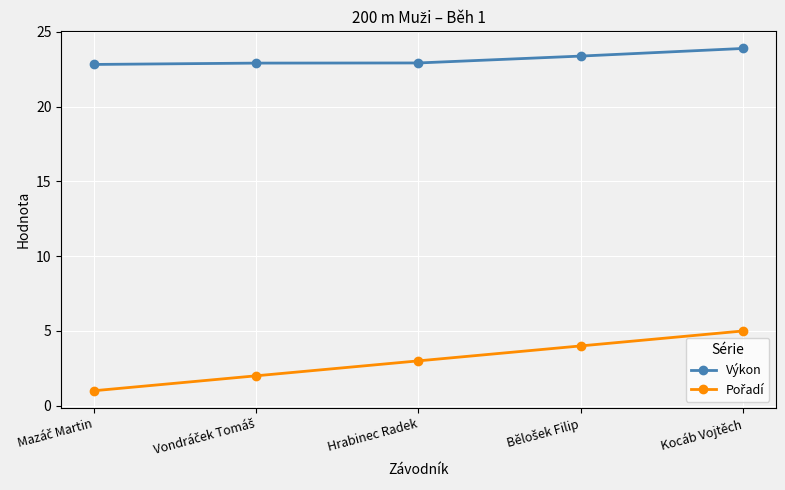

At which category is the sum across all series the highest?

Kocáb Vojtěch